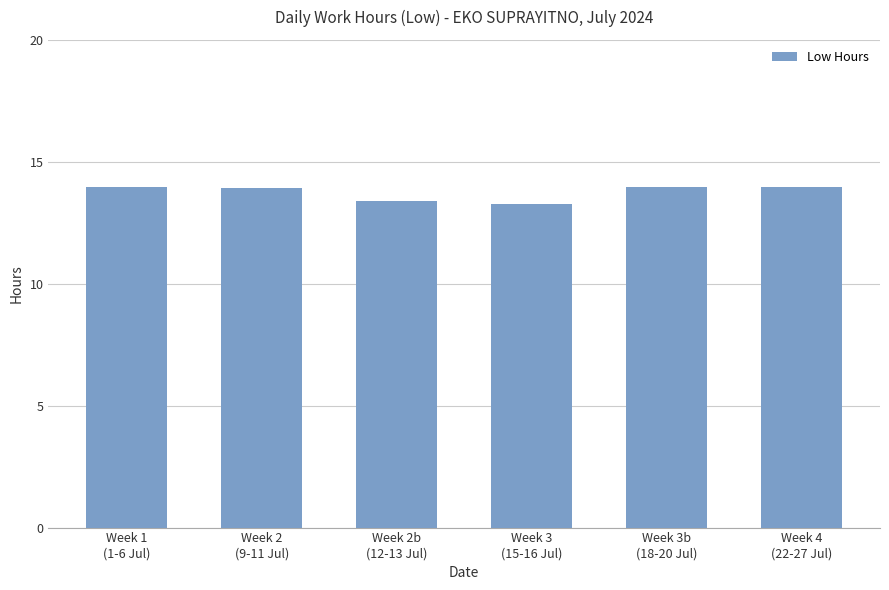

Are the bars horizontal?

No